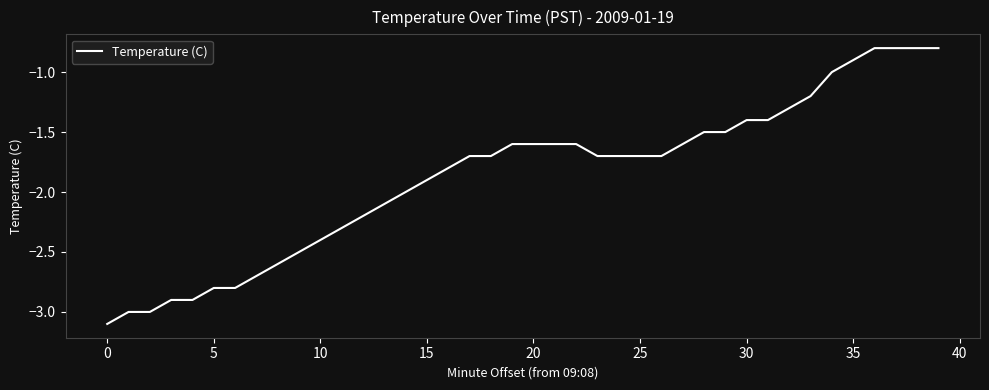

What is the sum of all values?

-74.6